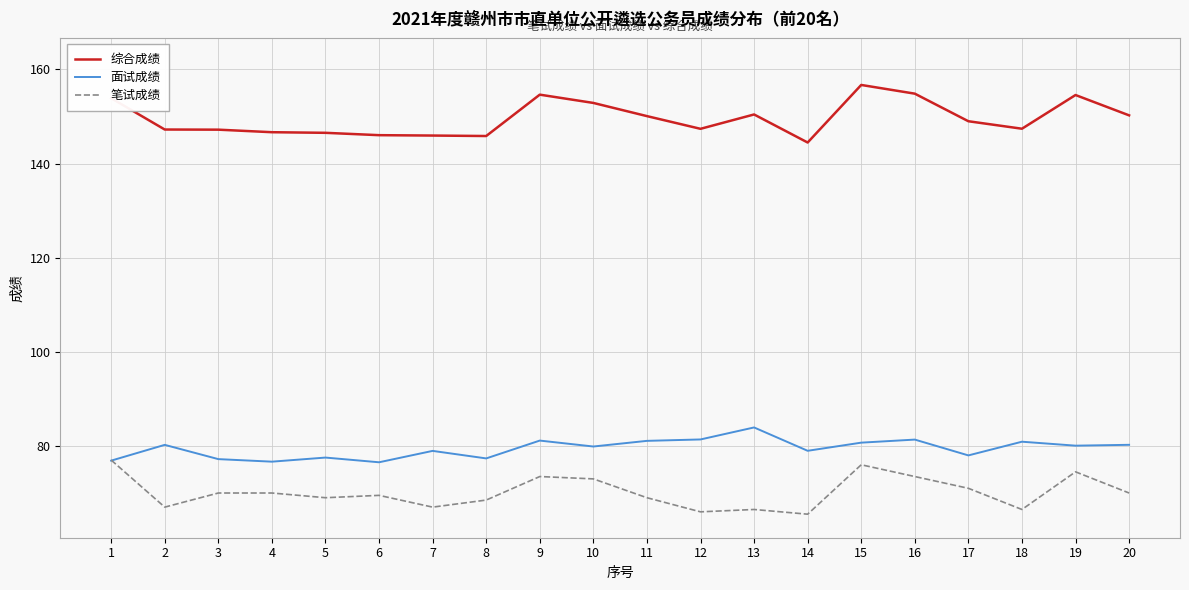

What is the highest value of the 面试成绩 series?

83.9